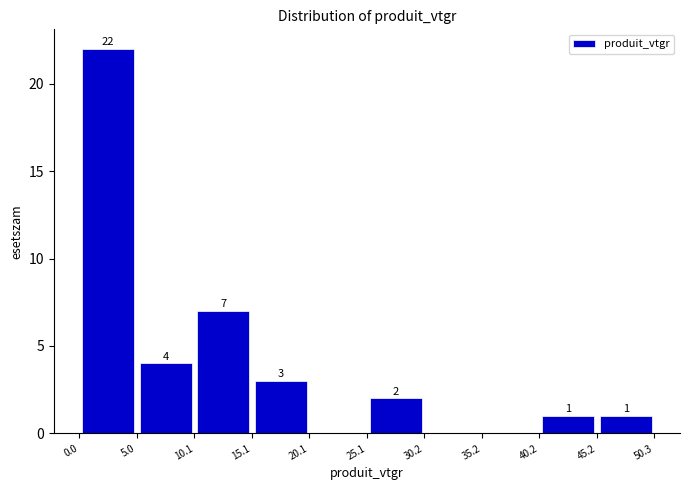

Which range on the x-axis has the tallest bar?

0.0 to 5.0